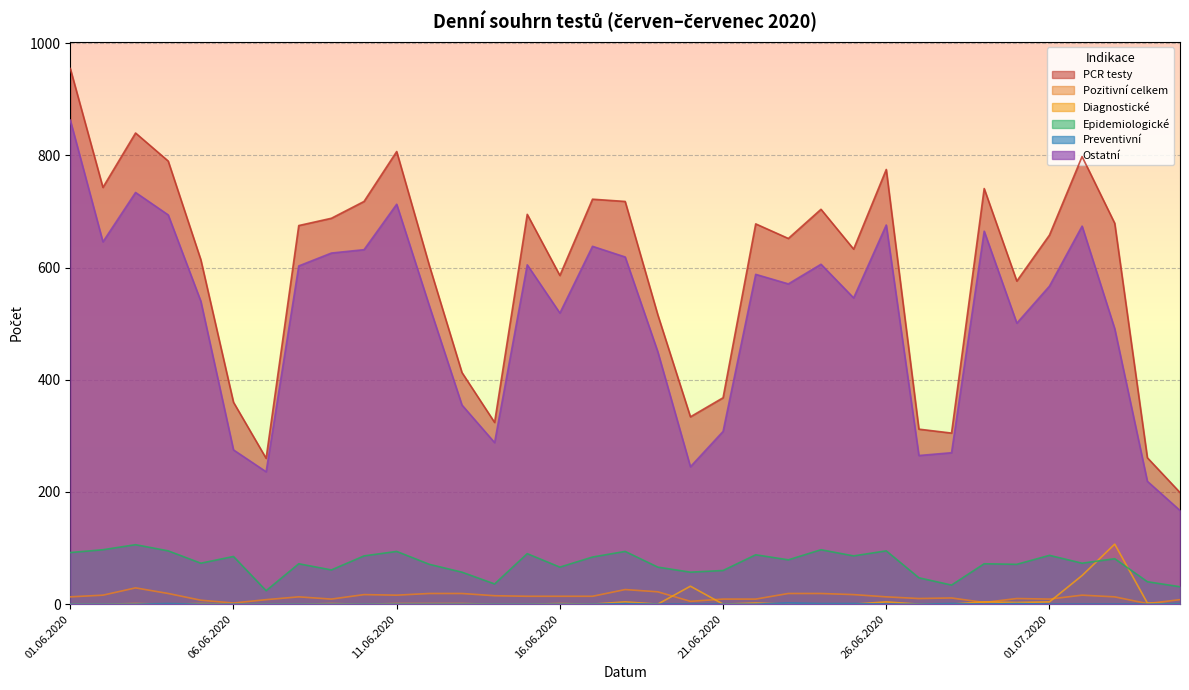

What is the label of the 2nd point from the left?

02.06.2020